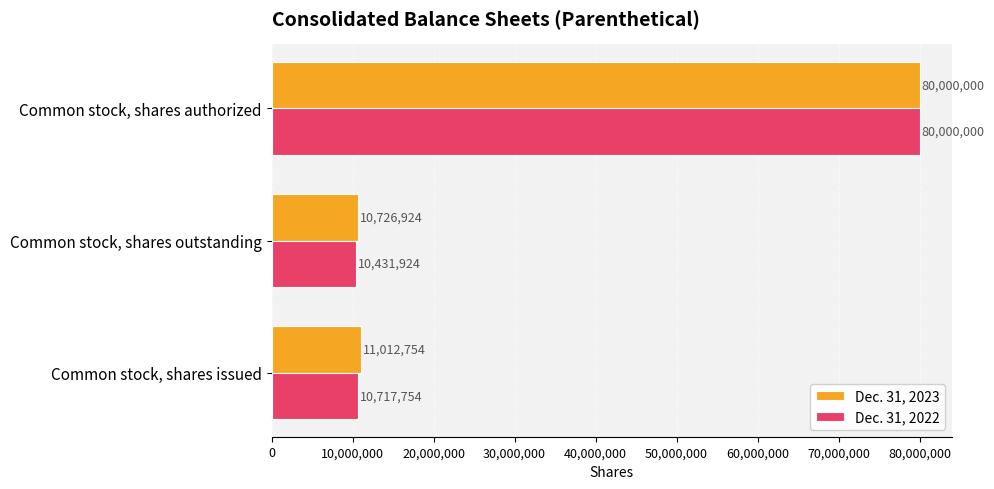

At which category is the sum across all series the highest?

Common stock, shares authorized